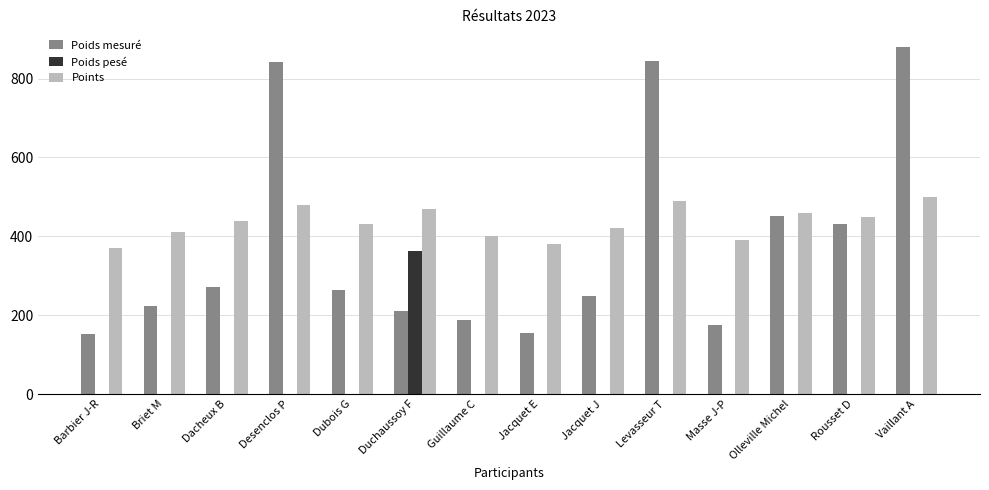

At which label does Poids mesuré reach its peak?

Vaillant A